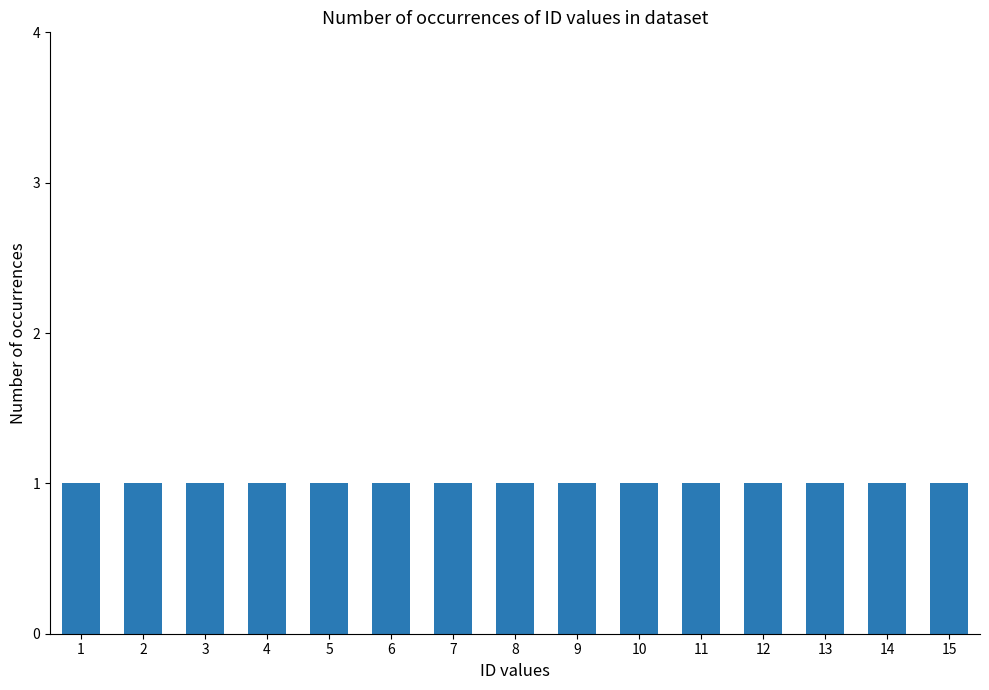

Approximately how many times larger is the value at 7 compared to 6?

1.0